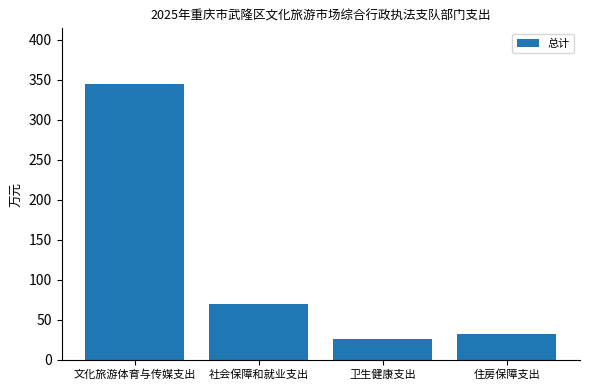

Rank the categories by value from highest to lowest.

文化旅游体育与传媒支出, 社会保障和就业支出, 住房保障支出, 卫生健康支出